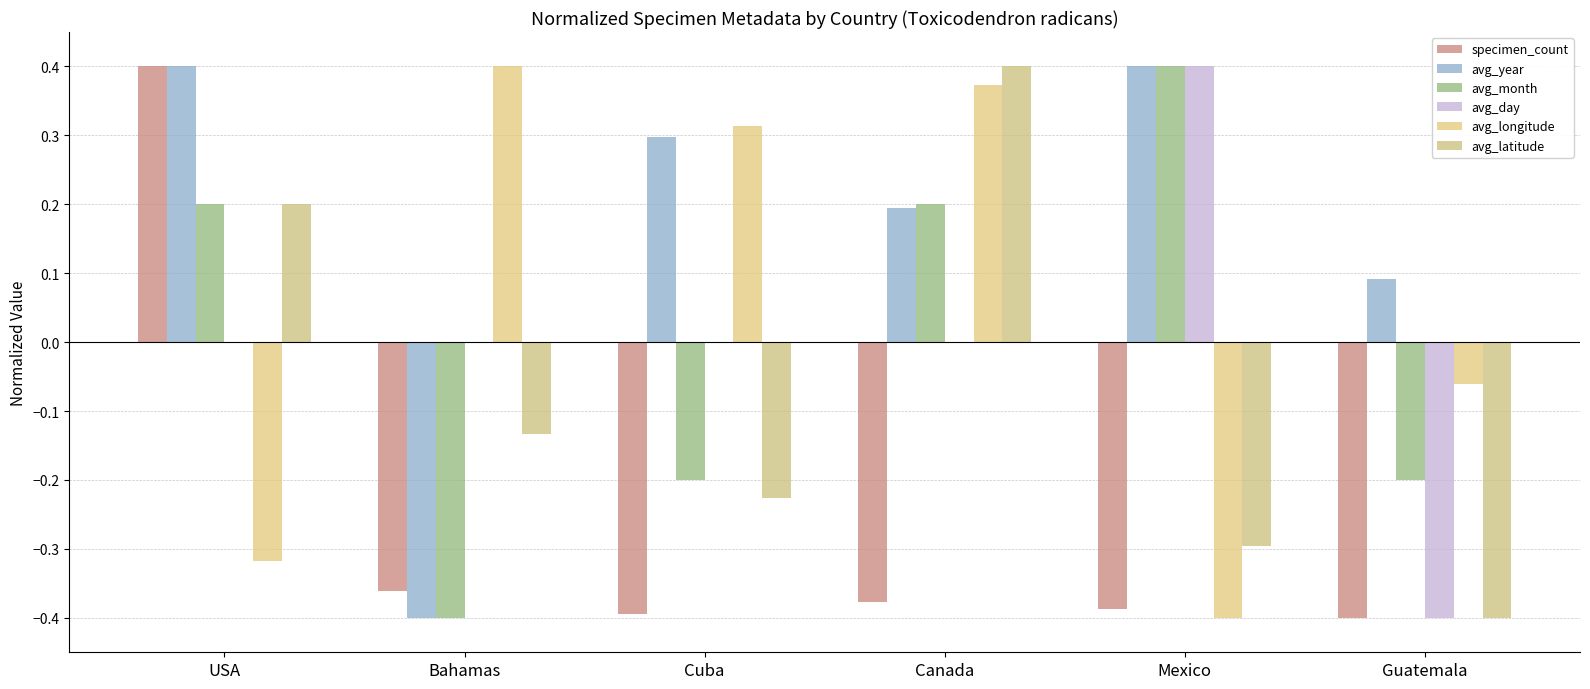

List the series in order of their peak value, lowest first.

specimen_count, avg_year, avg_month, avg_day, avg_longitude, avg_latitude